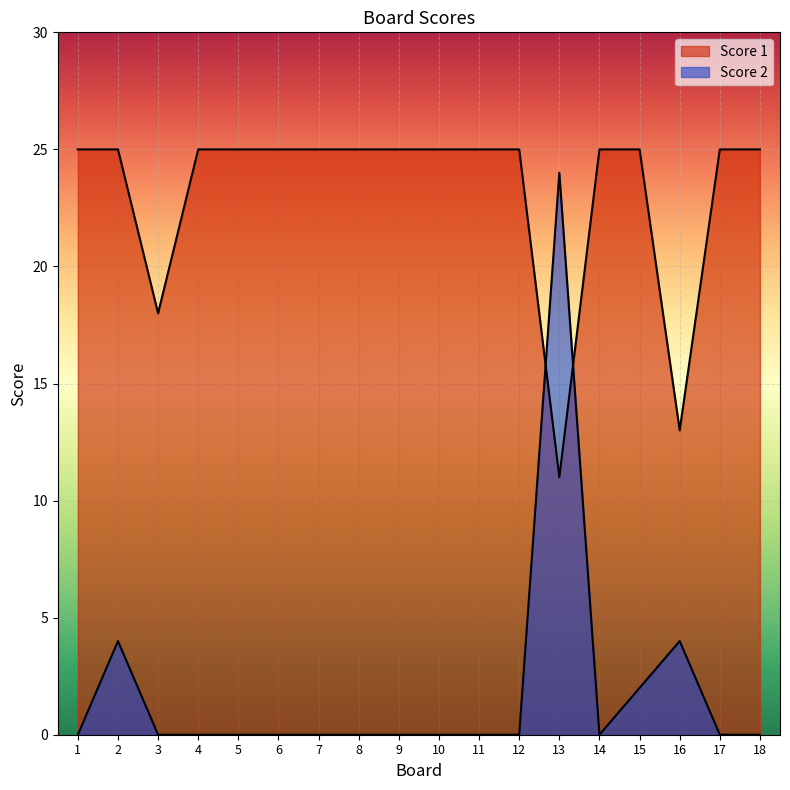

At which category is the sum across all series the highest?

13